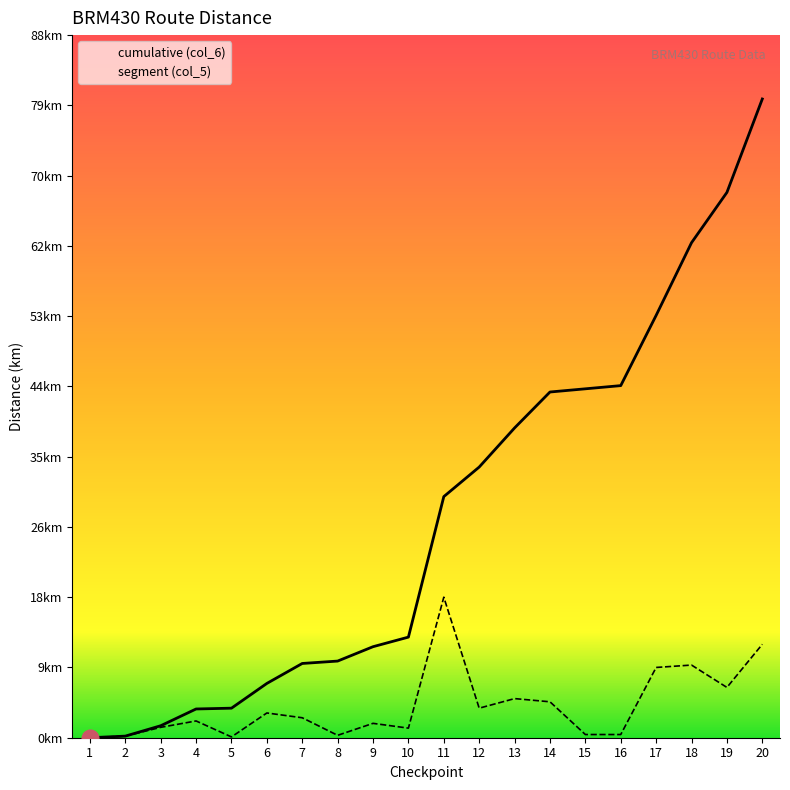

True or false: segment (col_5) has a value of 12.5 at 18.

False